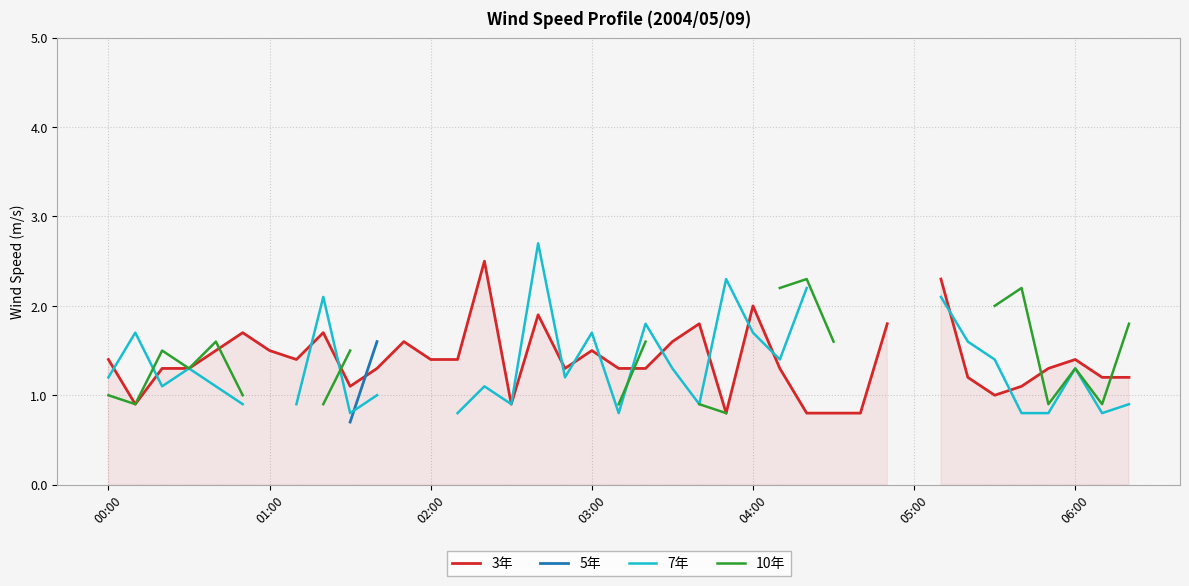

How many data points in 3年 are less than 1?

6